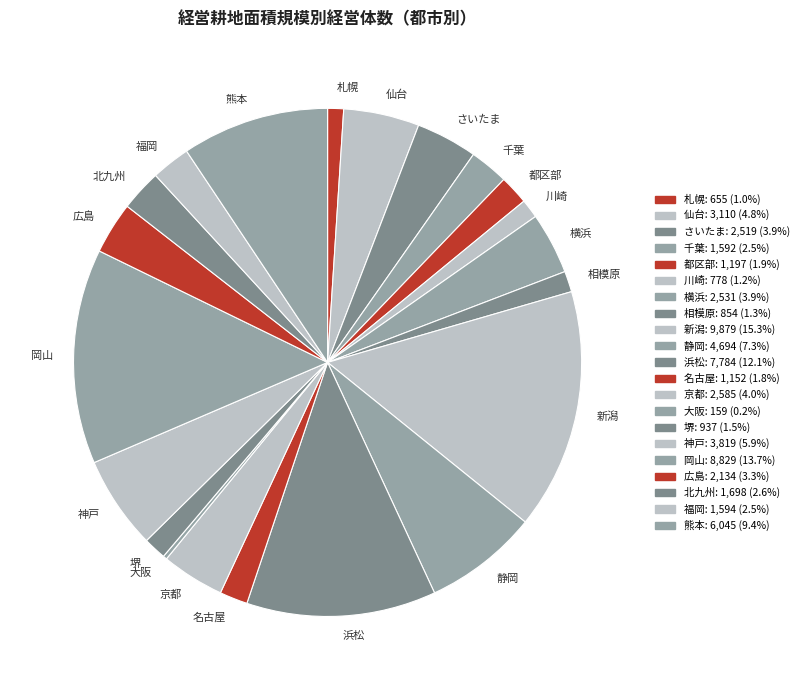

Which has a higher value, 札幌 or 広島?

広島